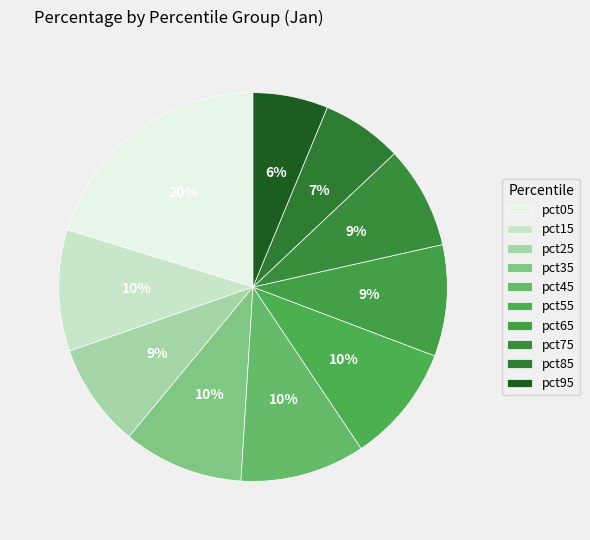

Count the number of slices in the pie.

10